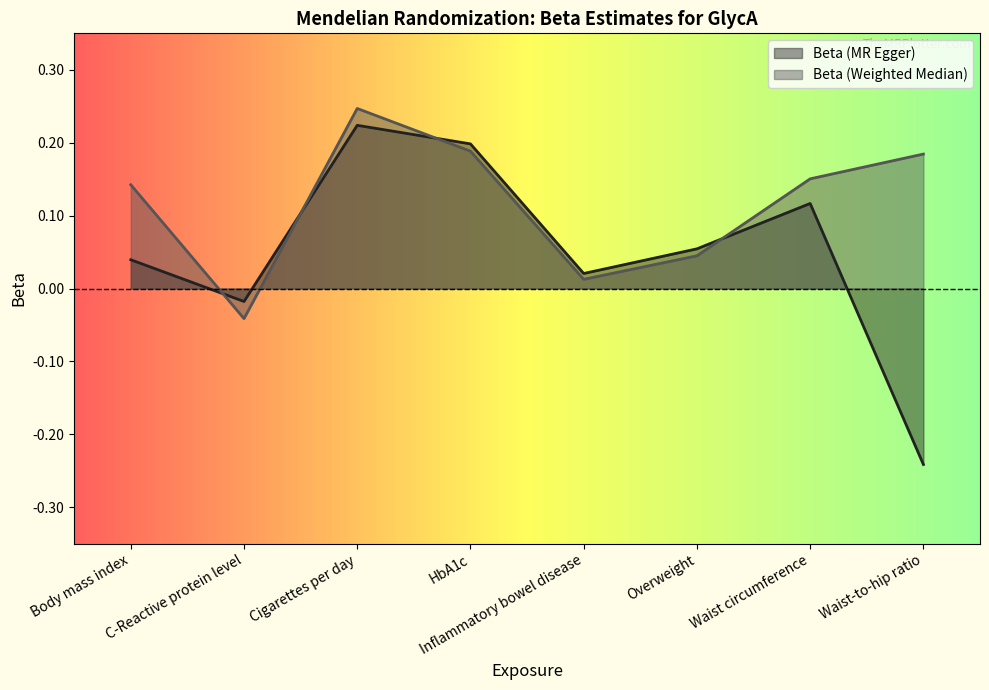

True or false: Beta (MR Egger) has a value of 0.0 at Inflammatory bowel disease.

True